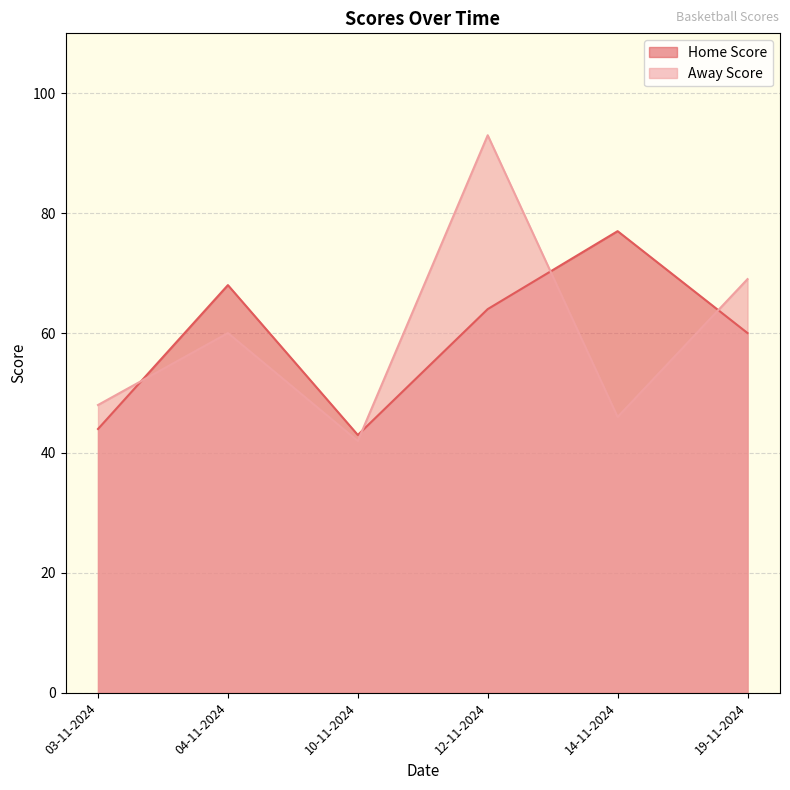

List the series in order of their peak value, highest first.

Away Score, Home Score